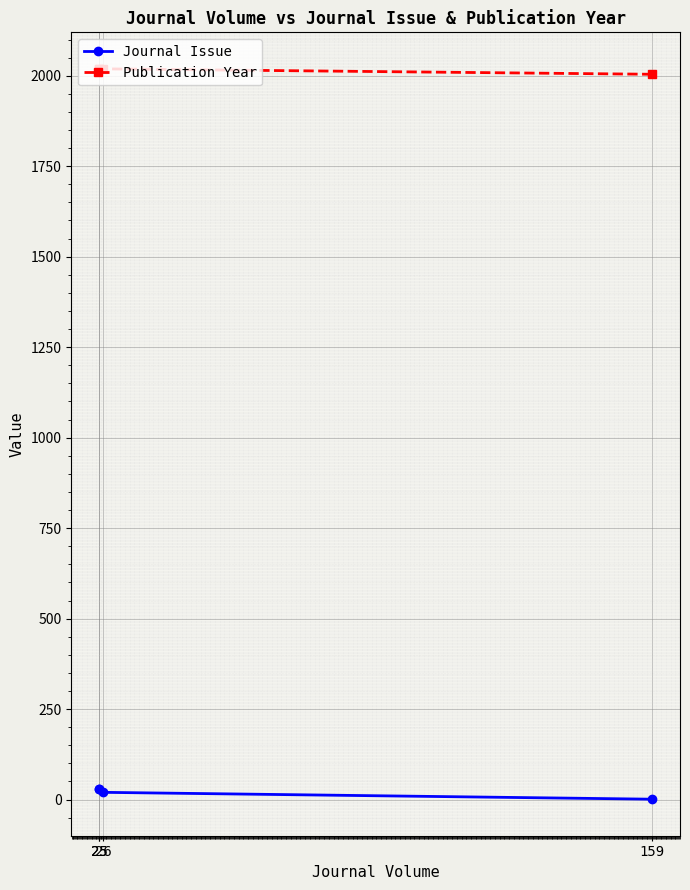

True or false: Publication Year and Journal Issue intersect in this chart.

False